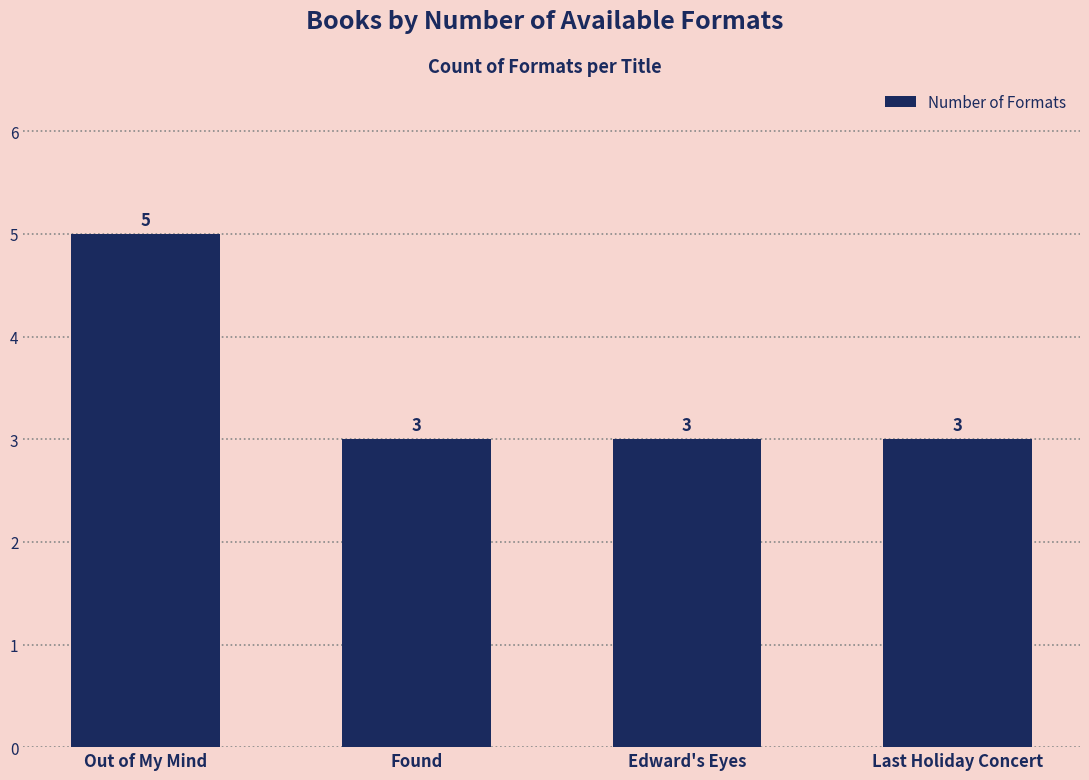

Reading right to left, transcribe all the data shown in this chart.

3	3	3	5